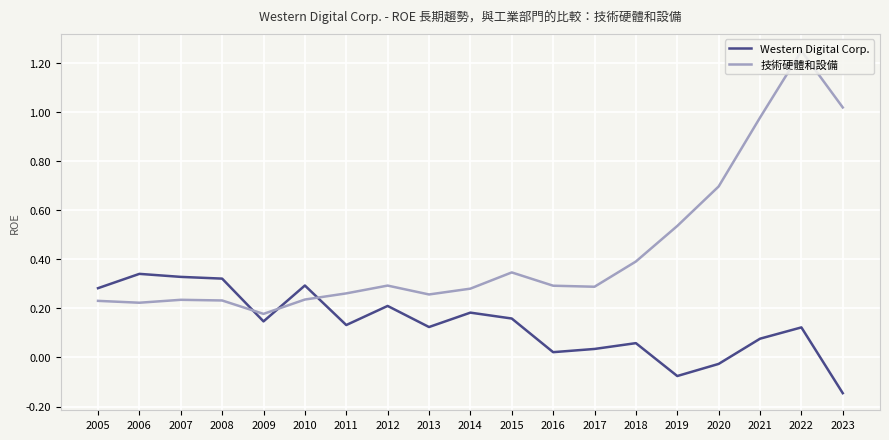

At which label does Western Digital Corp. reach its minimum?

2023